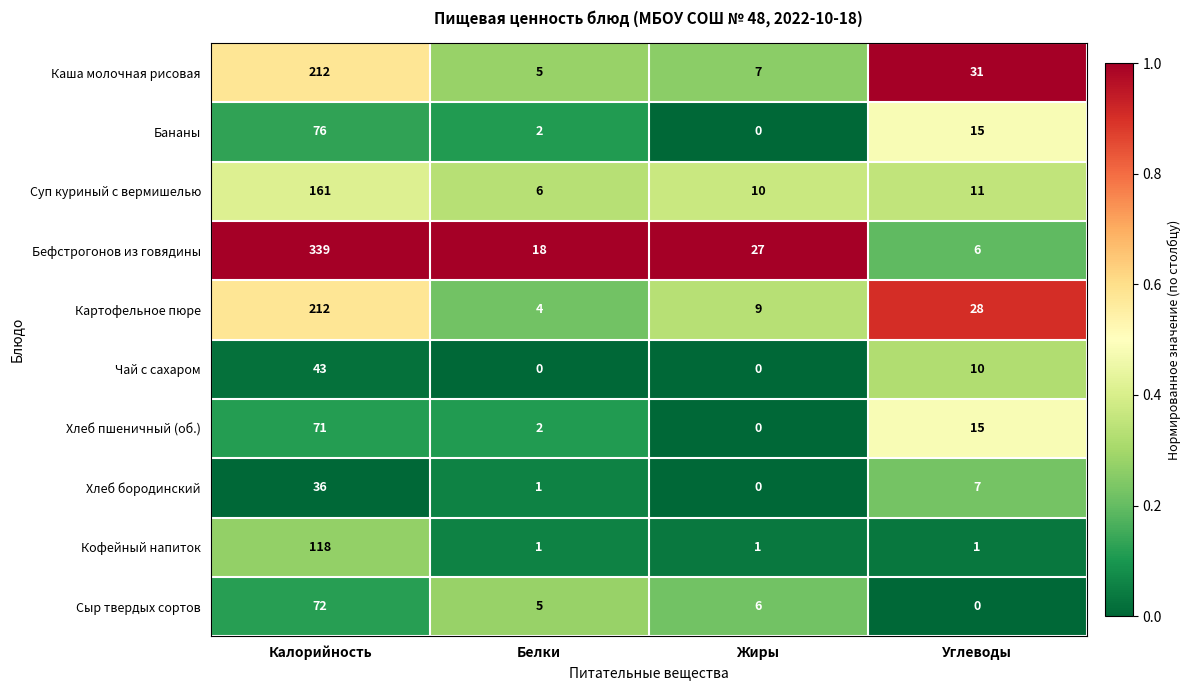

At which label is Хлеб бородинский closest to 18?

Углеводы